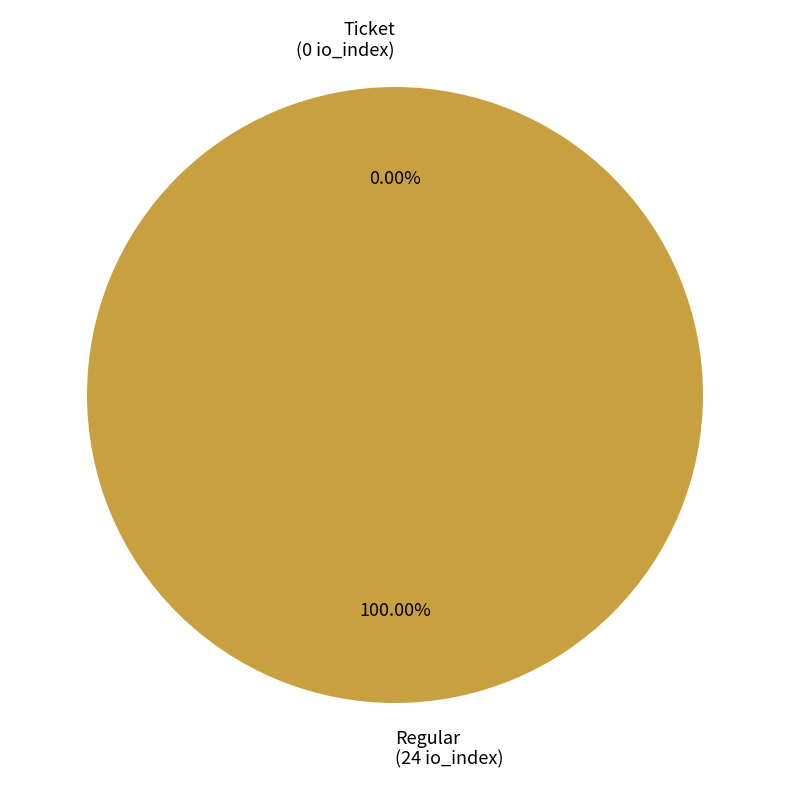

Rank the categories by value from lowest to highest.

Ticket, Regular